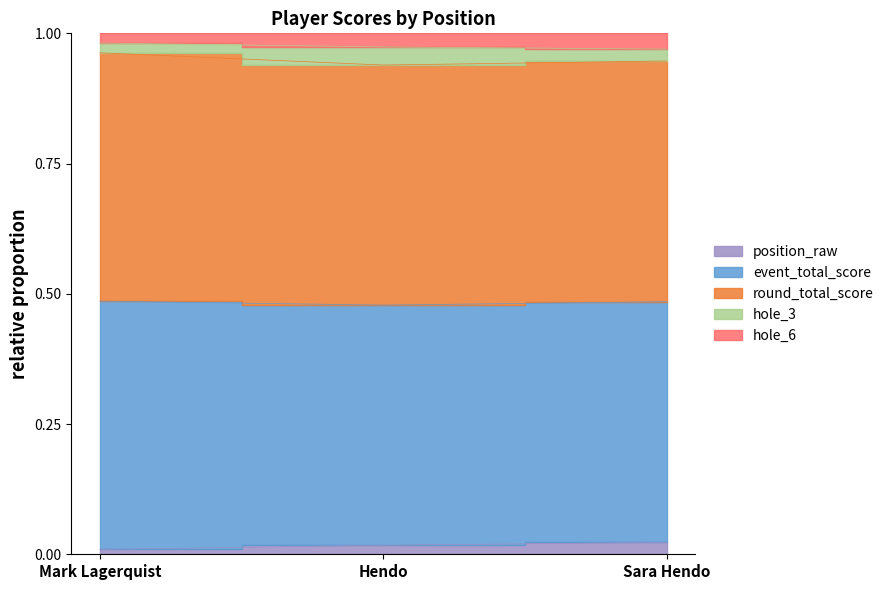

At which category is the sum across all series the highest?

Mark Lagerquist